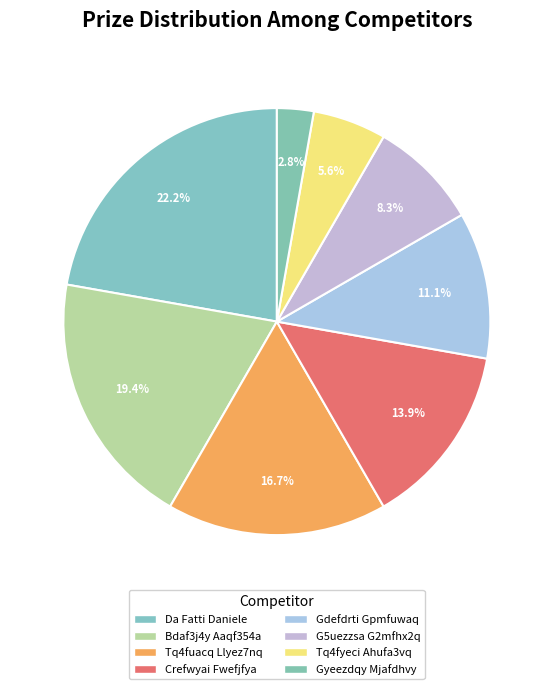

True or false: Bdaf3j4y Aaqf354a accounts for 19% of the total.

True